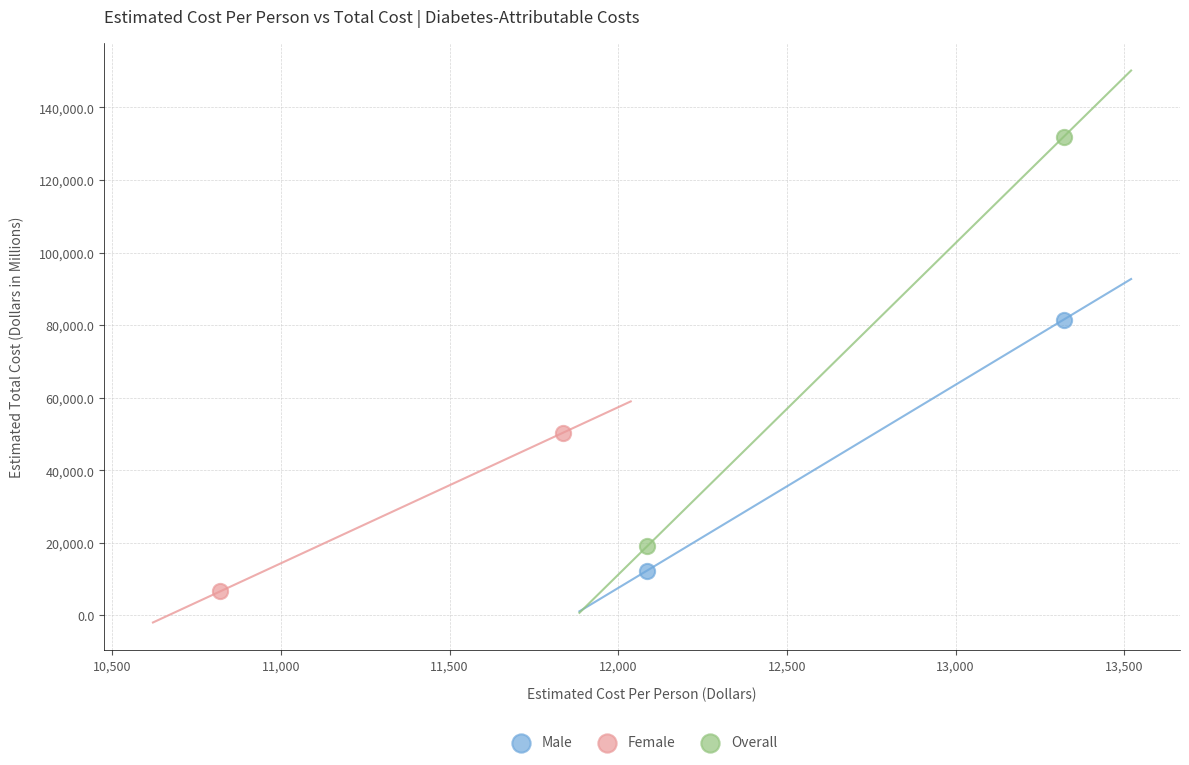

Which series reaches the maximum Y coordinate?

Overall